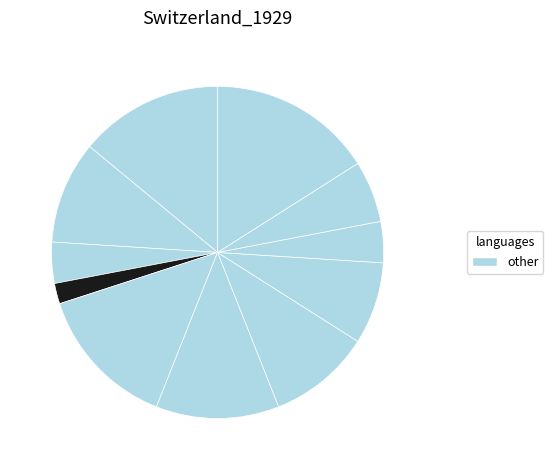

How many segments does this pie chart have?

11